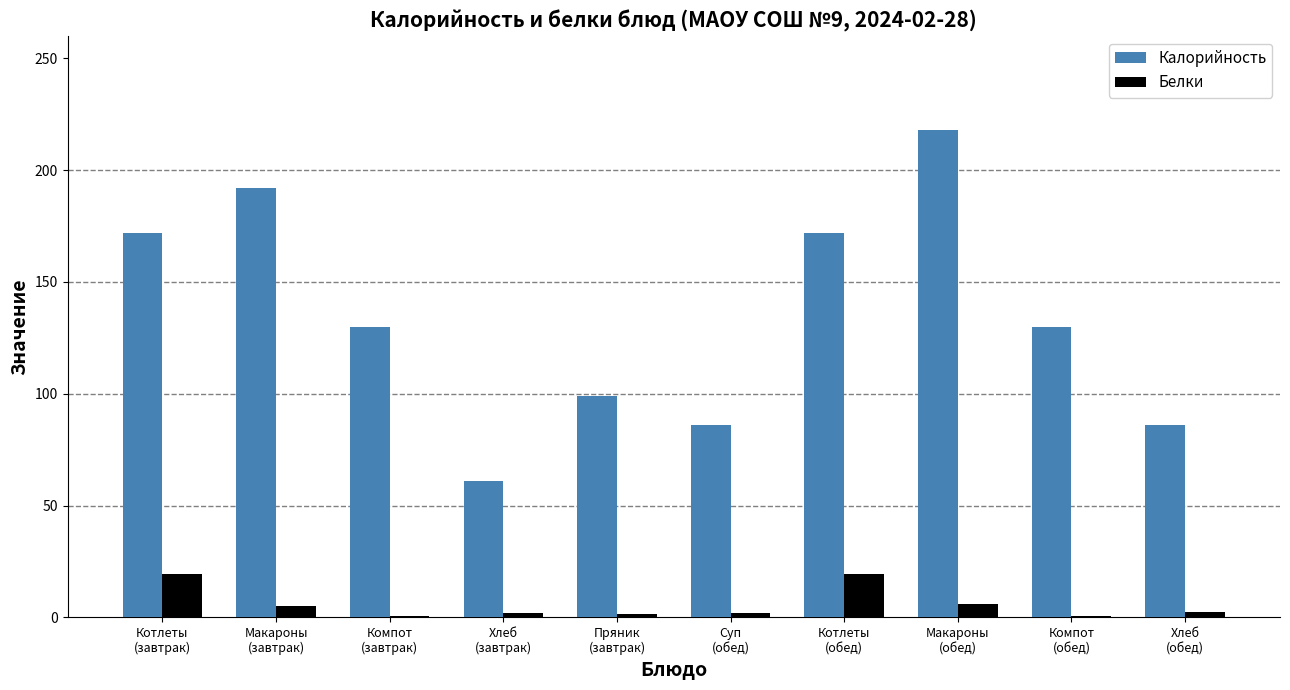

True or false: Белки has a value of 10.2 at Котлеты
(завтрак).

False